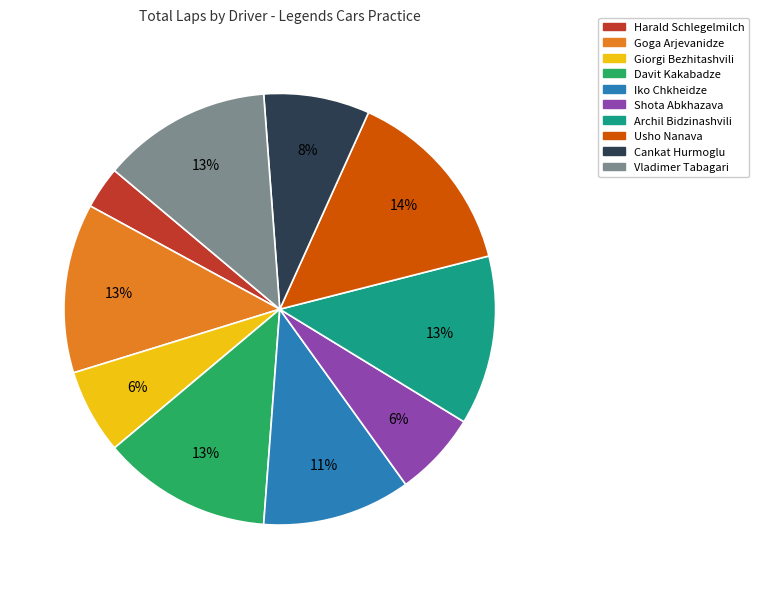

Does Iko Chkheidze represent more than half of the total?

No